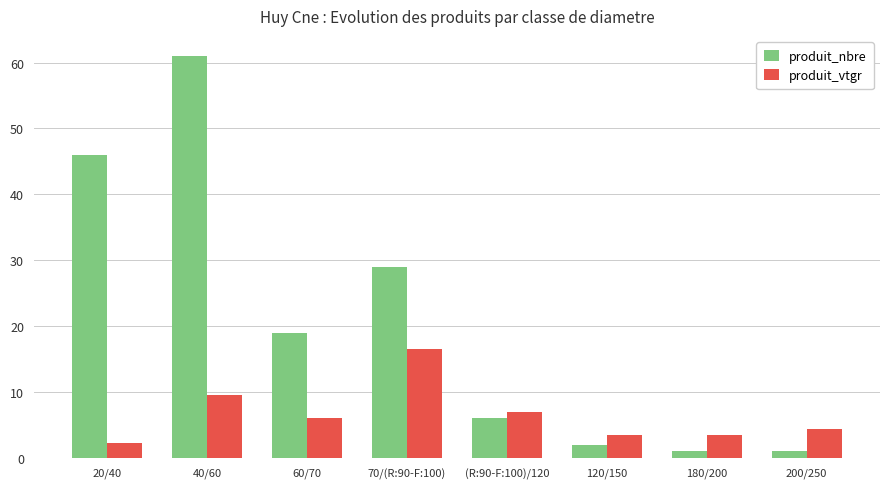

What is the average value of the produit_vtgr series?

6.6